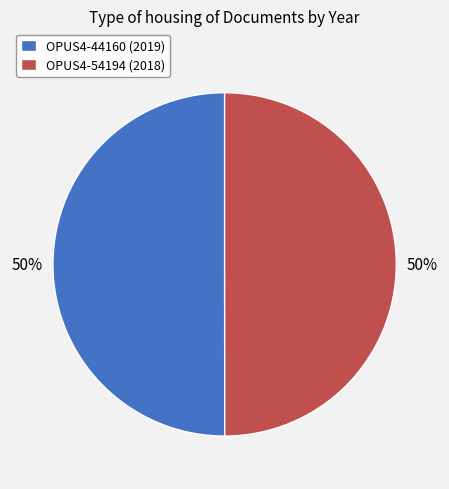

Count the number of slices in the pie.

2